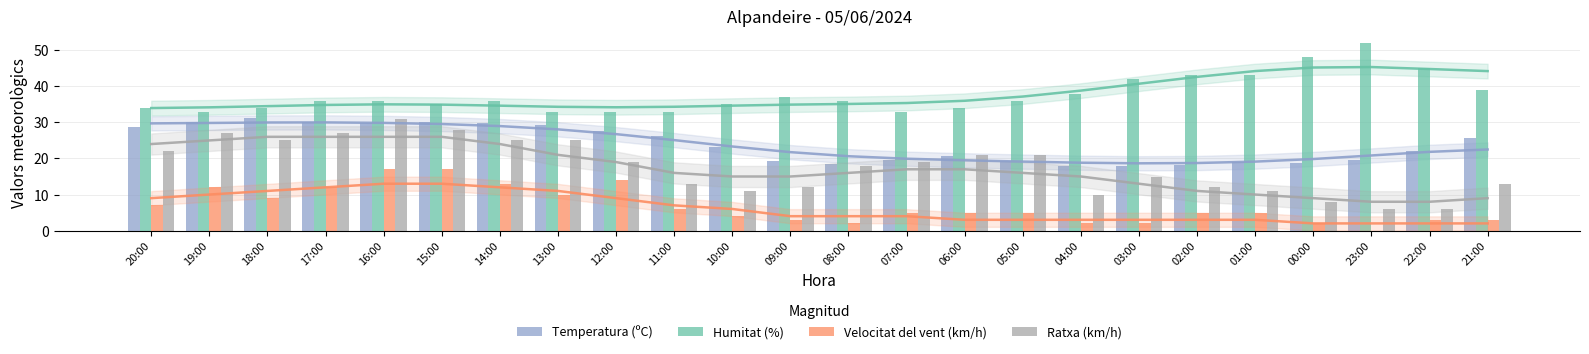

Reading left to right, transcribe all the data shown in this chart.

Temperatura (ºC): 28.6	30.1	31.2	30.1	29.7	30.0	29.7	29.3	27.7	26.1	23.1	19.4	18.6	19.7	20.8	19.4	17.8	17.9	18.3	18.9	18.7	19.5	22.1	25.7
Humitat (%): 34.0	33.0	34.0	36.0	36.0	35.0	36.0	33.0	33.0	33.0	35.0	37.0	36.0	33.0	34.0	36.0	38.0	42.0	43.0	43.0	48.0	52.0	45.0	39.0
Velocitat del vent (km/h): 7.0	12.0	9.0	12.0	17.0	17.0	13.0	10.0	14.0	6.0	4.0	3.0	2.0	5.0	5.0	5.0	2.0	2.0	5.0	5.0	2.0	0.0	3.0	3.0
Ratxa (km/h): 22.0	27.0	25.0	27.0	31.0	28.0	25.0	25.0	19.0	13.0	11.0	12.0	18.0	19.0	21.0	21.0	10.0	15.0	12.0	11.0	8.0	6.0	6.0	13.0